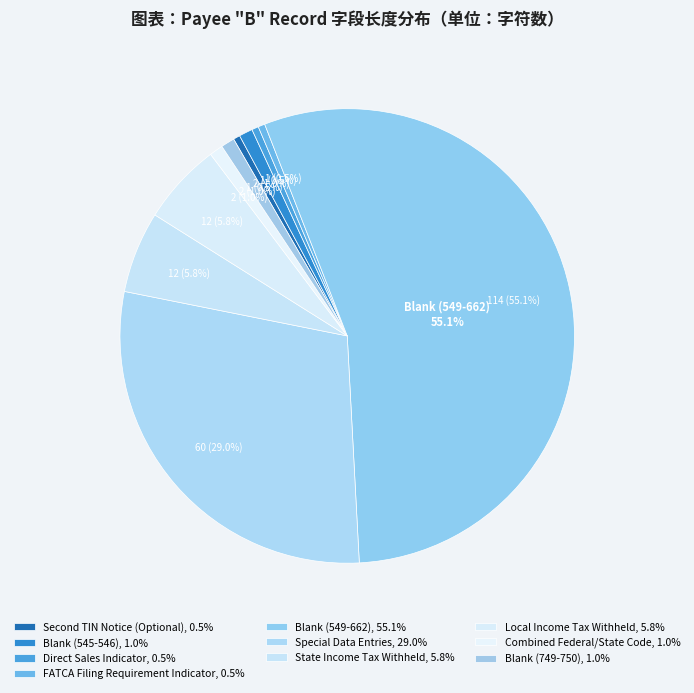

Which slice is the smallest?

Second TIN Notice (Optional)